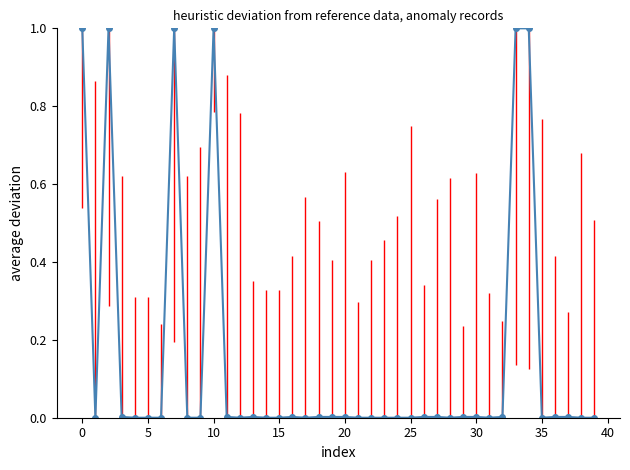

True or false: there are more than 1 points higher than both neighbors.

True